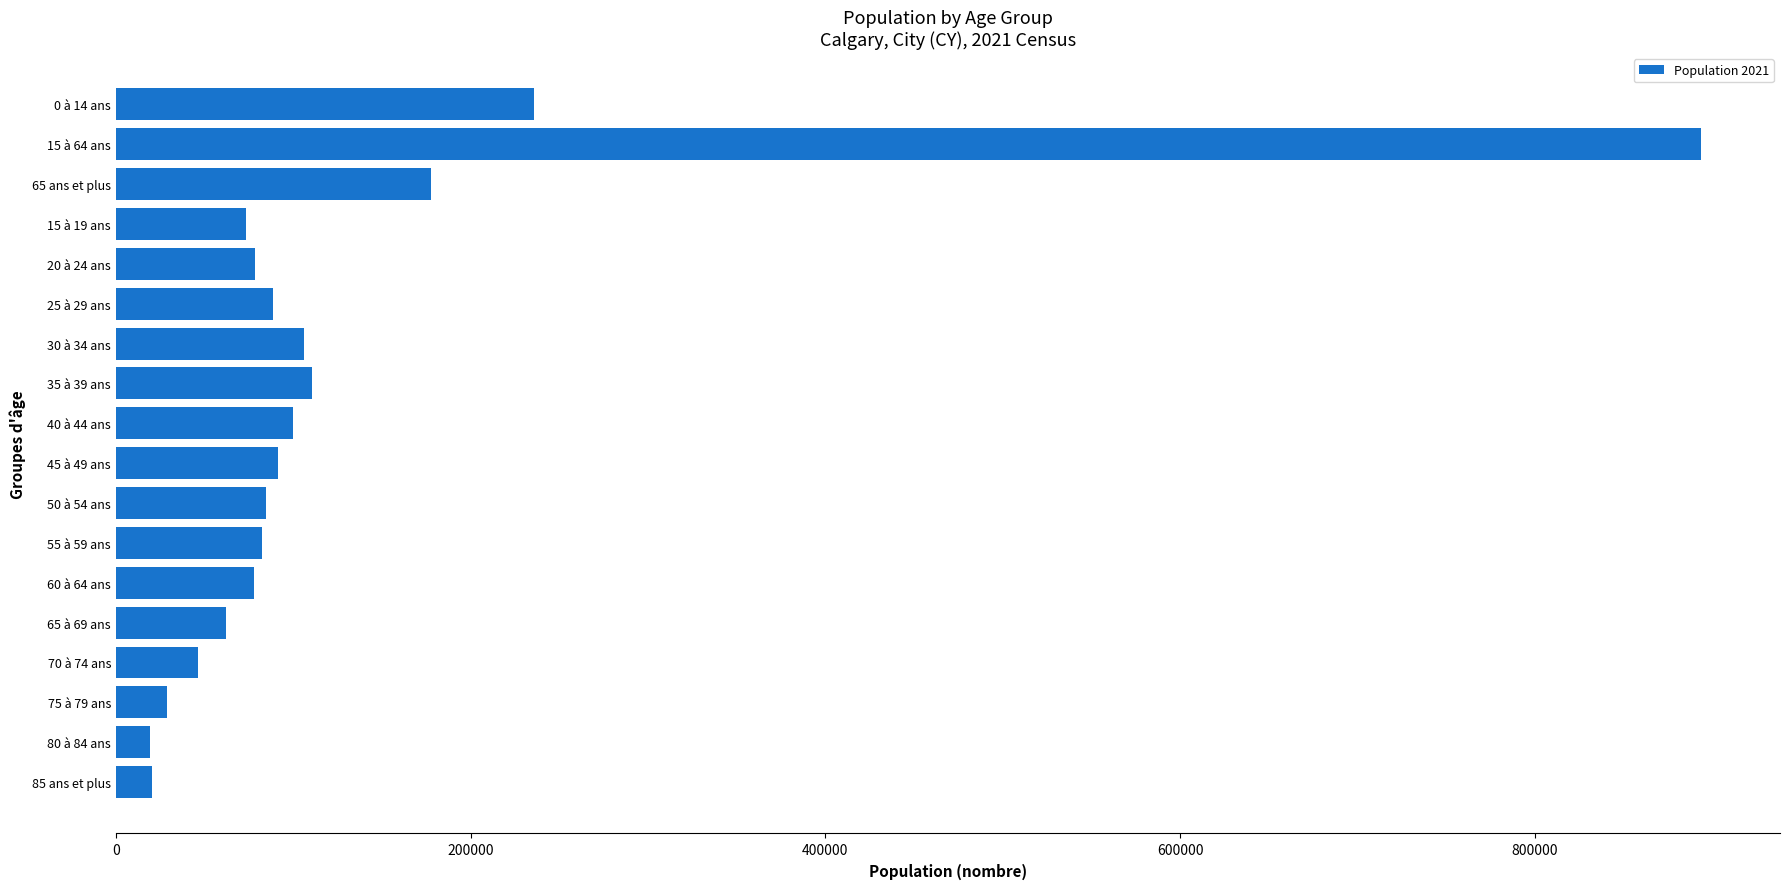

What is the smallest value displayed?

19405